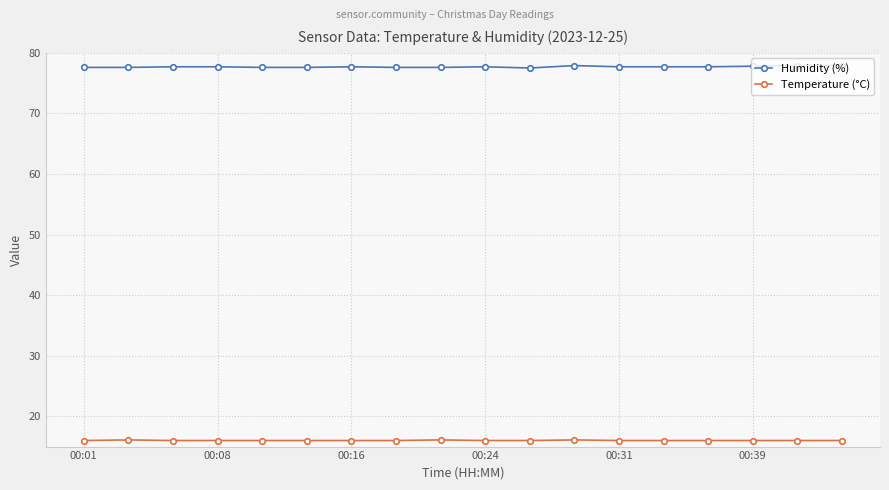

What is the greatest value displayed?

77.9